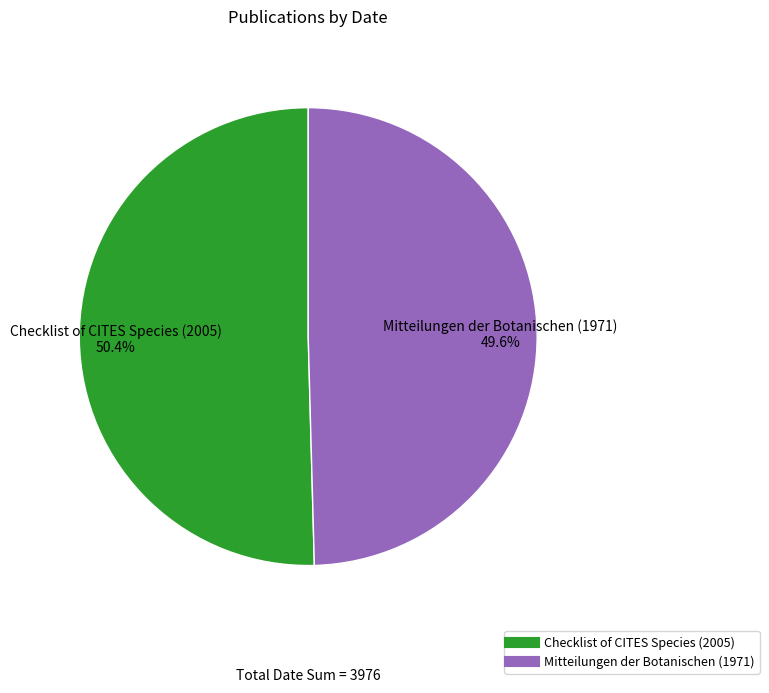

To the nearest percent, what is the difference between the Checklist of CITES Species (2005) and Mitteilungen der Botanischen (1971) slice percentages?

1%